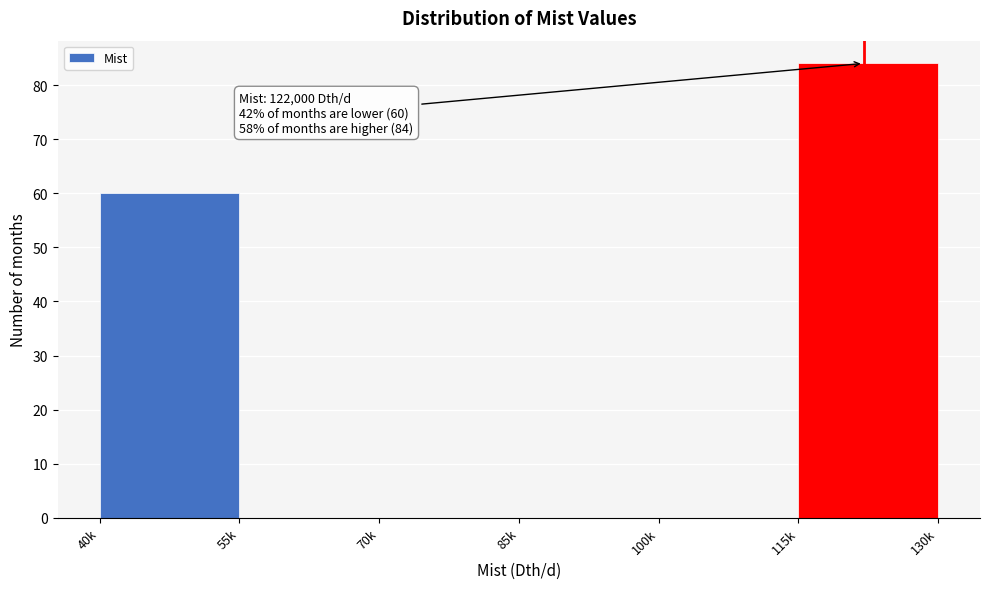

Reading left to right, transcribe all the data shown in this chart.

40k=60	55k=0	70k=0	85k=0	100k=0	115k=84